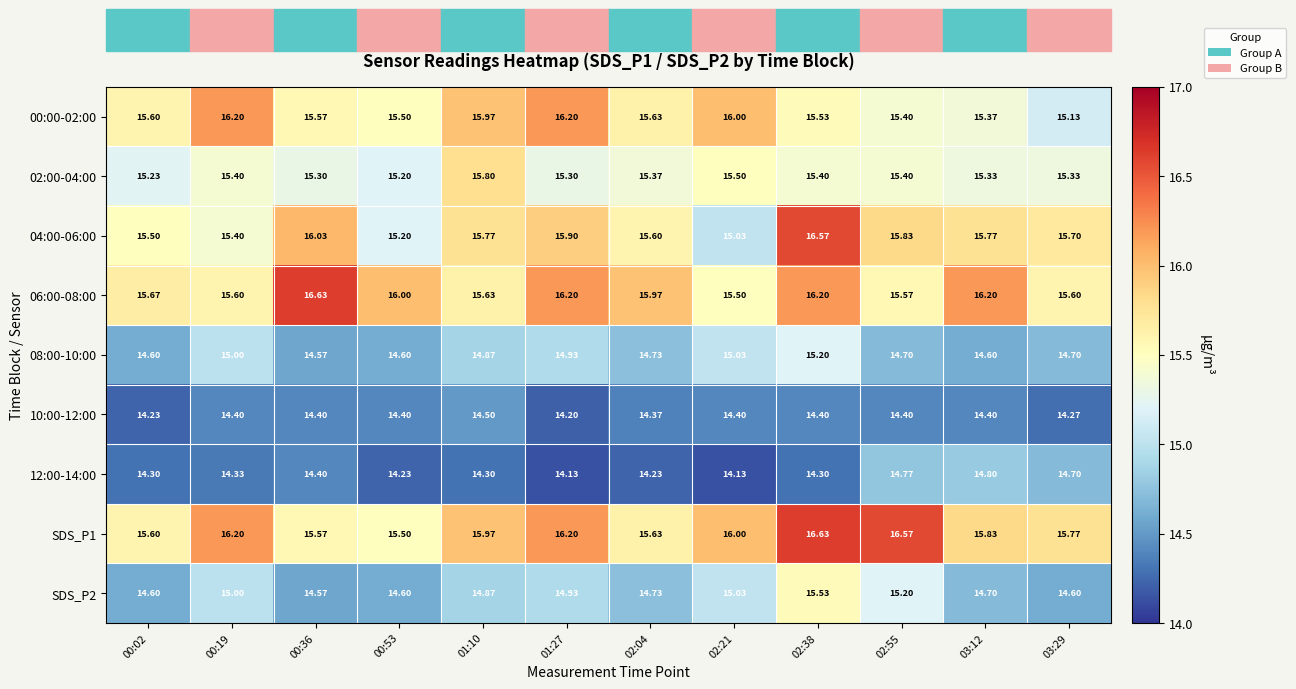

What is the greatest value displayed?

16.6